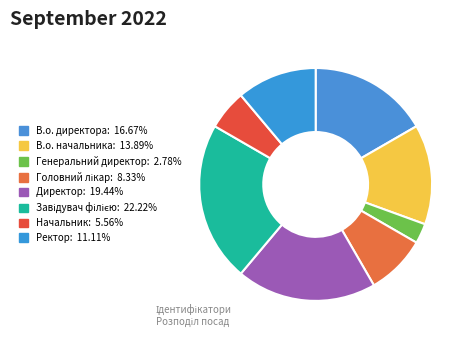

How many segments does this pie chart have?

8